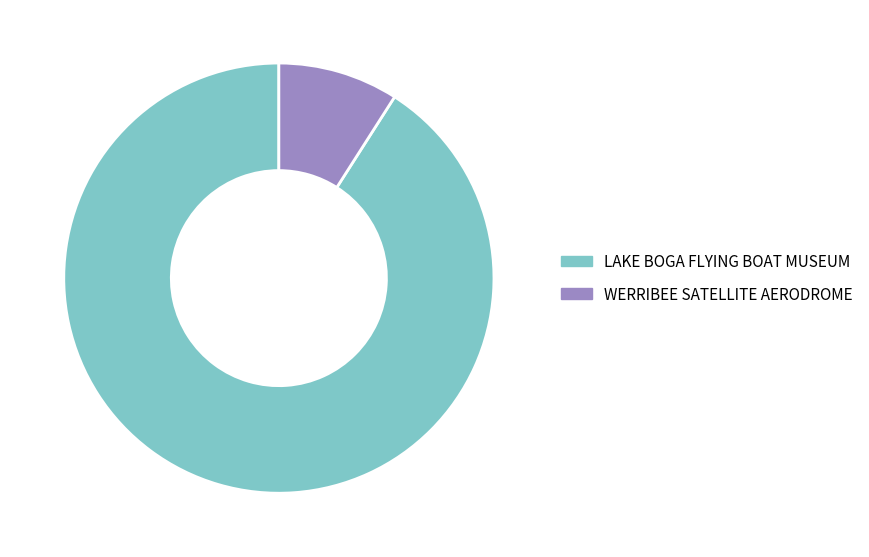

Is it true that LAKE BOGA FLYING BOAT MUSEUM is 91% of the pie?

True